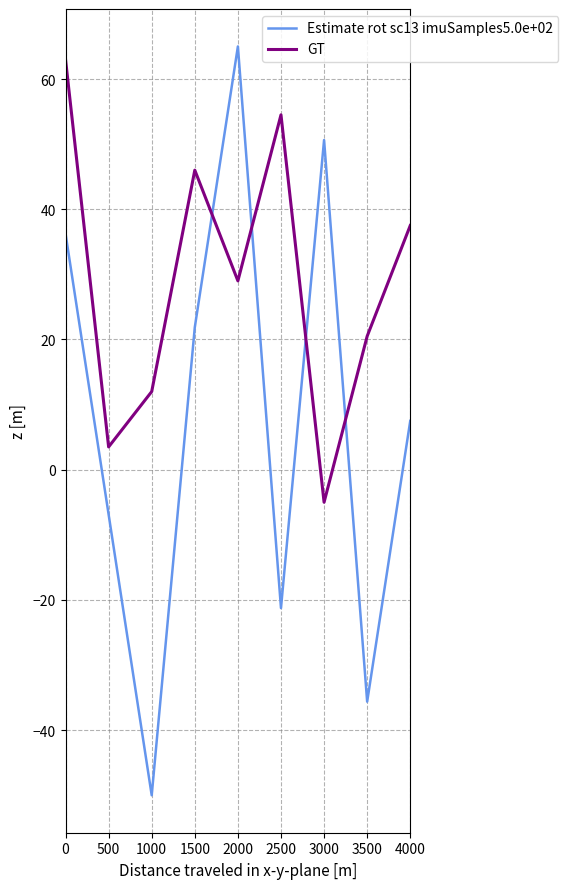

Rank the categories by GT value from highest to lowest.

0, 2500, 1500, 4000, 2000, 3500, 1000, 500, 3000